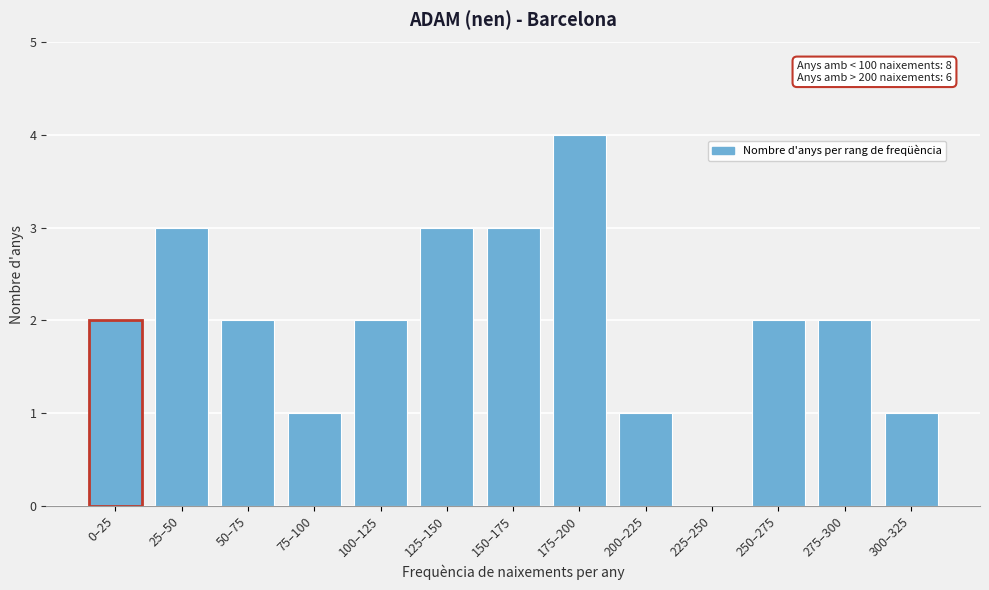

Reading left to right, extract all data points from this chart.

0–25=2	25–50=3	50–75=2	75–100=1	100–125=2	125–150=3	150–175=3	175–200=4	200–225=1	225–250=0	250–275=2	275–300=2	300–325=1